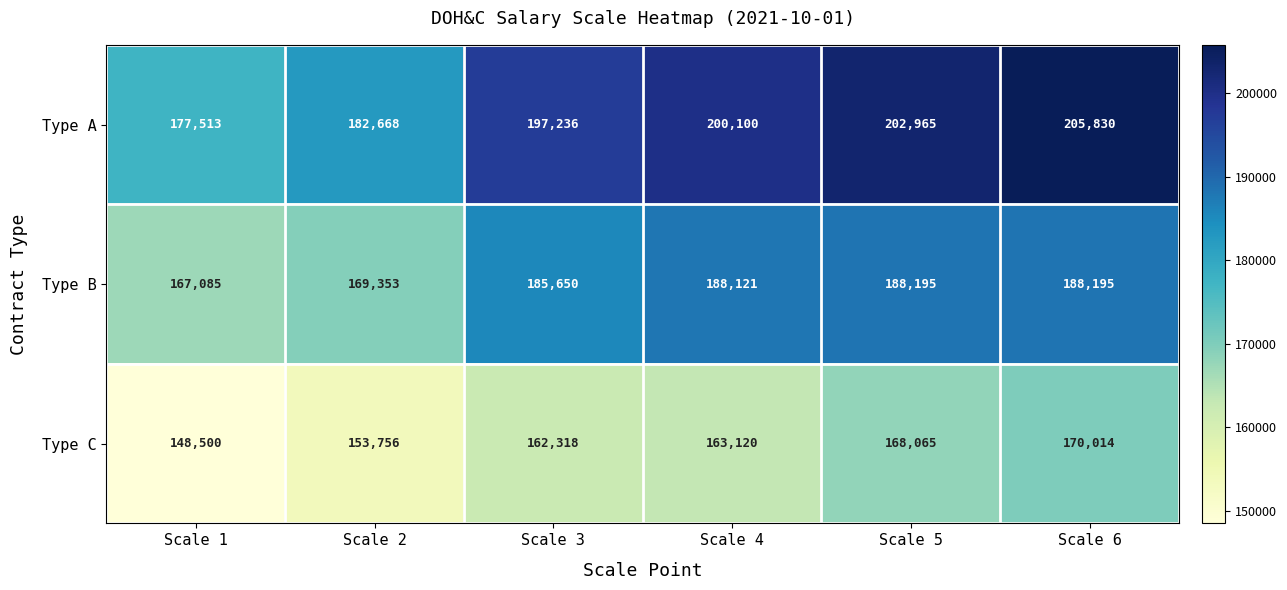

At how many categories does at least one series exceed 163696?

6